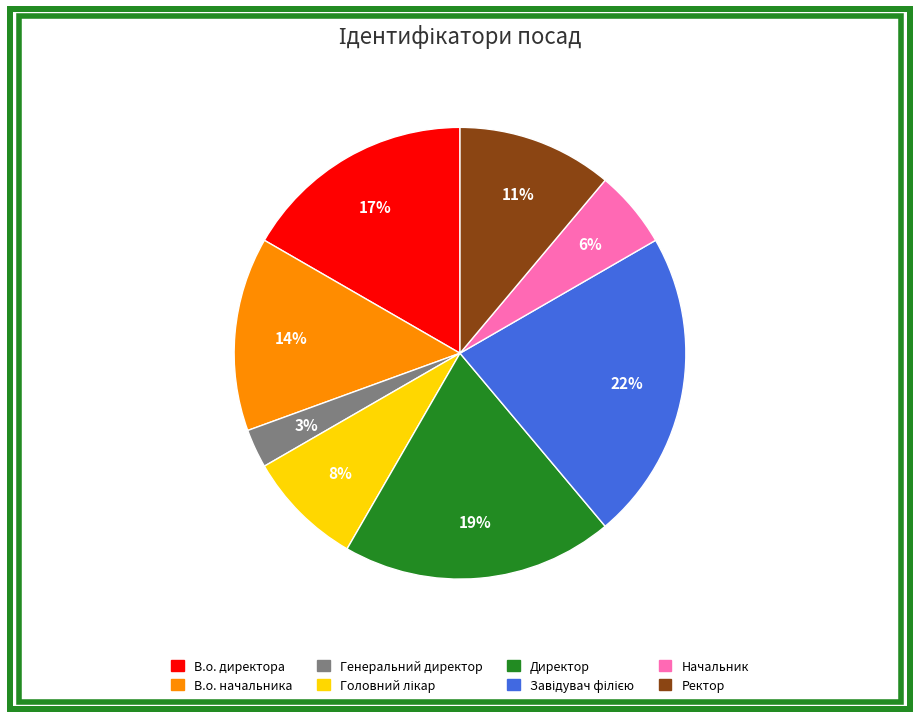

Between В.о. начальника and Директор, which is larger?

Директор